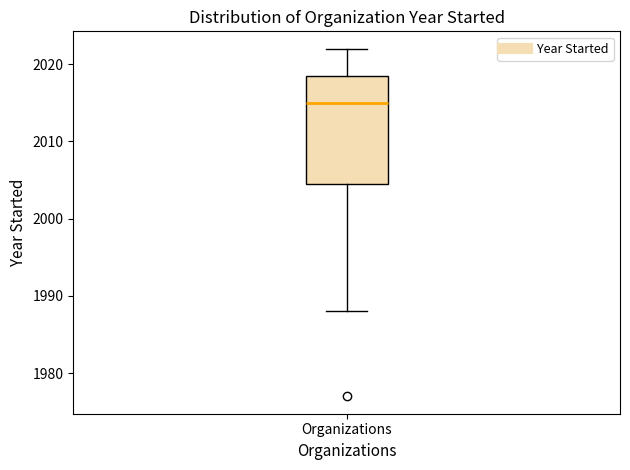

Where is the lower edge of the box for Organizations on the y-axis? The values are not printed on the chart, so give them approximately, as read against the axis.

2005